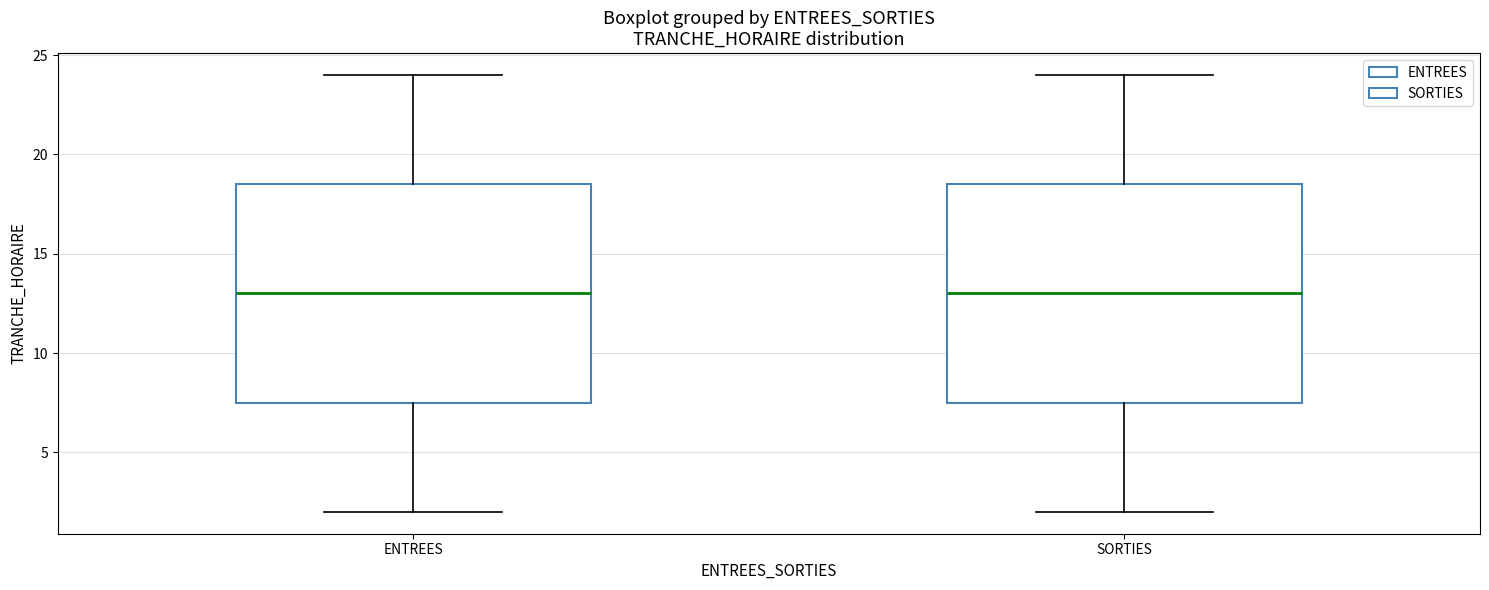

Where is the upper edge of the box for SORTIES on the y-axis? The values are not printed on the chart, so give them approximately, as read against the axis.

18.5